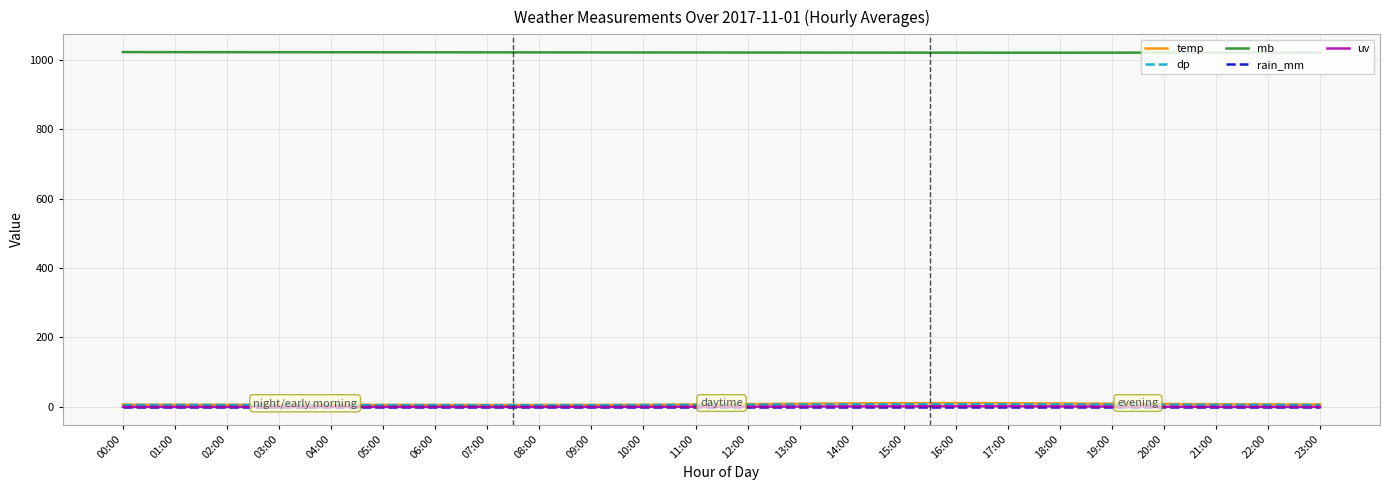

What is the maximum value shown in the chart?

1022.3